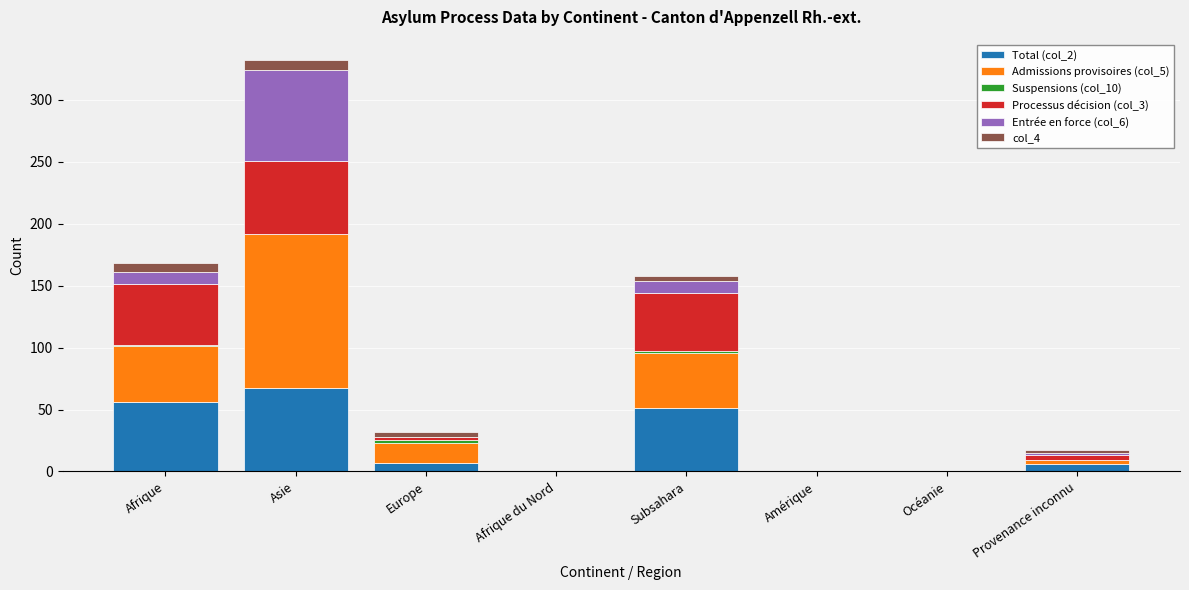

Are the bars grouped side by side (vs. stacked)?

No